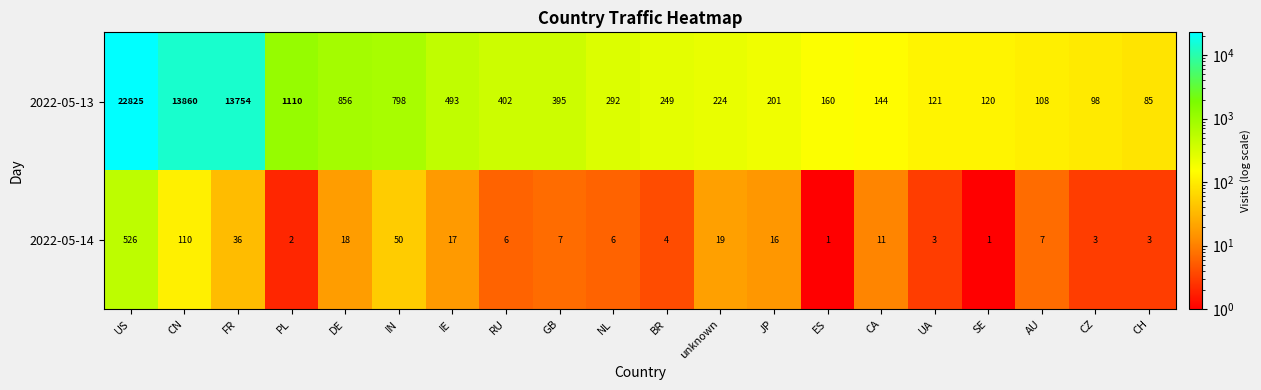

At how many categories does at least one series exceed 3574?

3